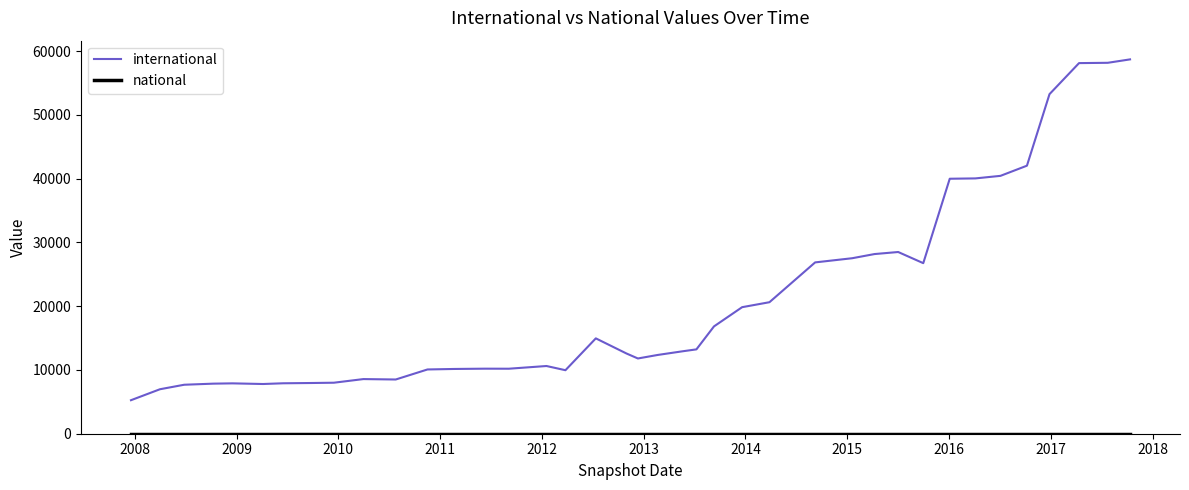

What is the greatest value displayed?

58720